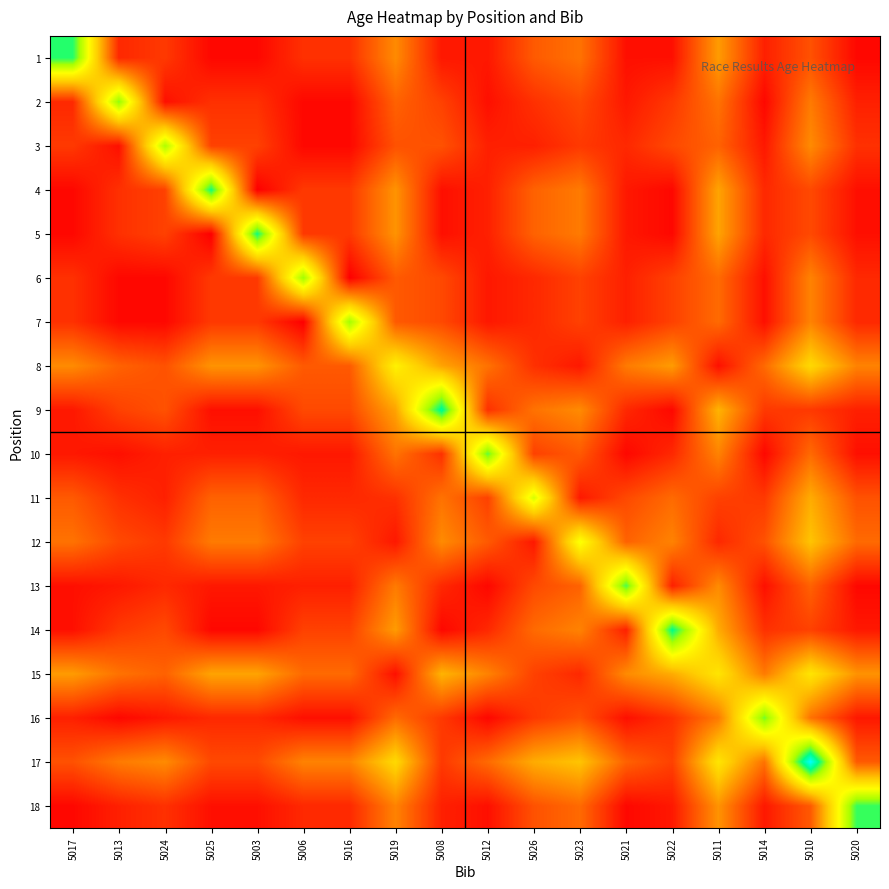

What is the greatest value displayed?

58